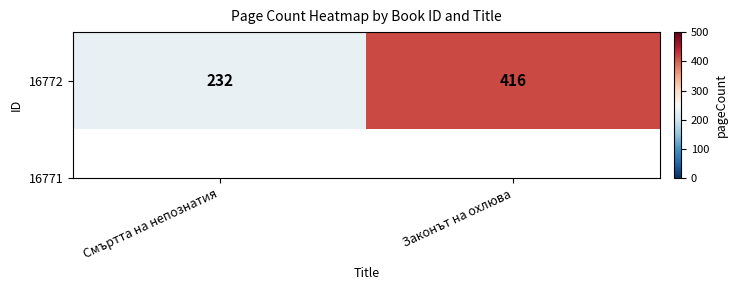

Where is the data nearest to the value 324?

Смъртта на непознатия